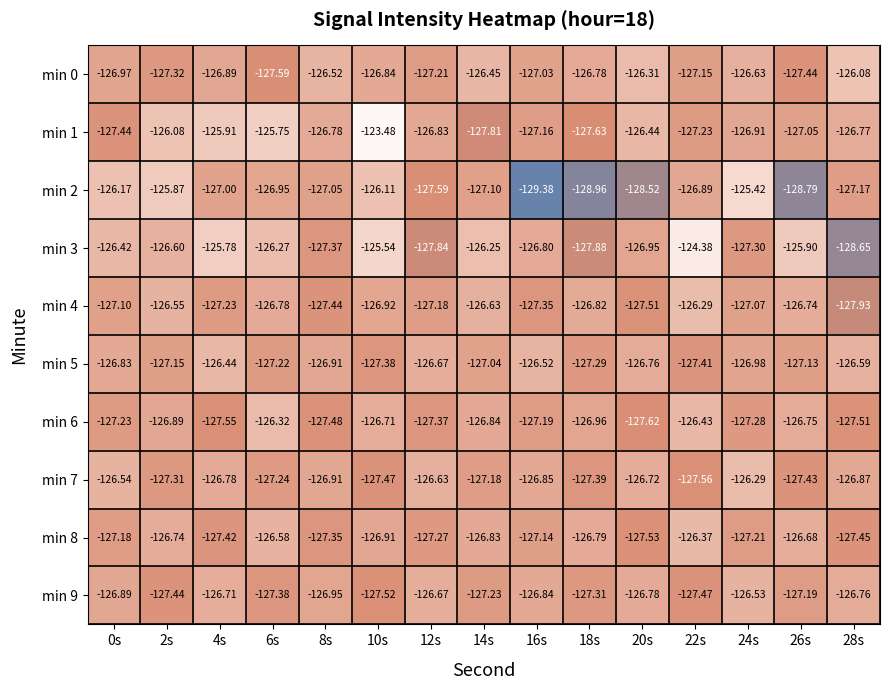

Is the value of min 9 at 14s greater than the value of min 3 at 26s?

No